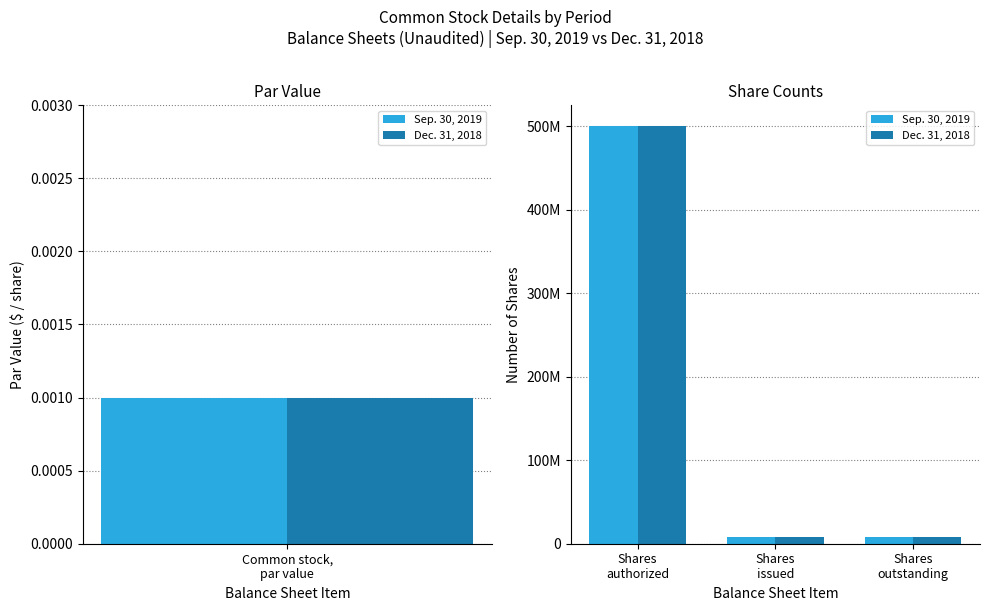

What is the lowest value of the Sep. 30, 2019 series?

7900000